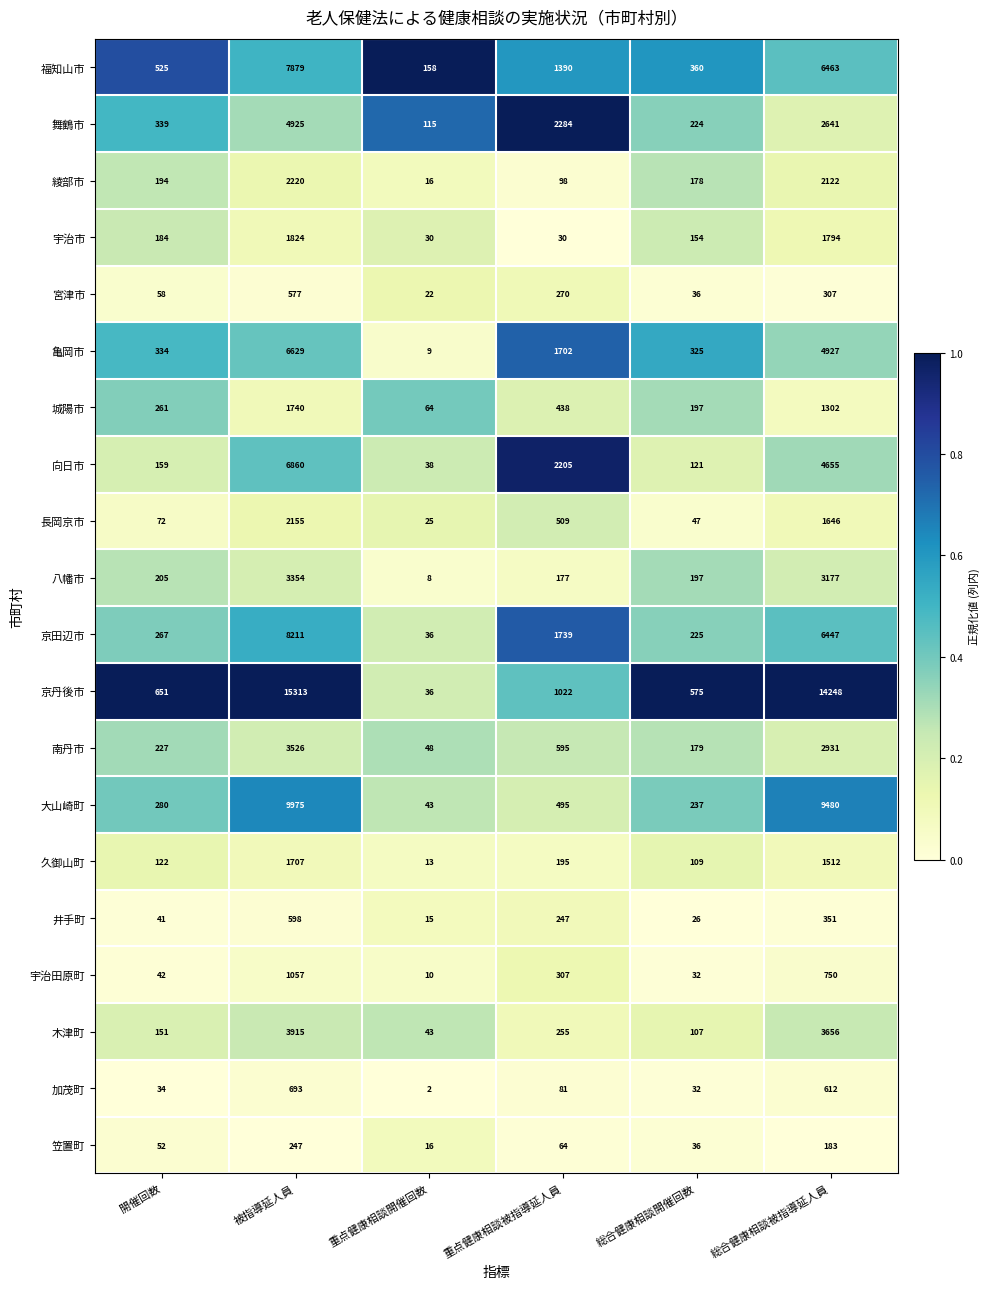

How many data points in 福知山市 are less than 1390?

3